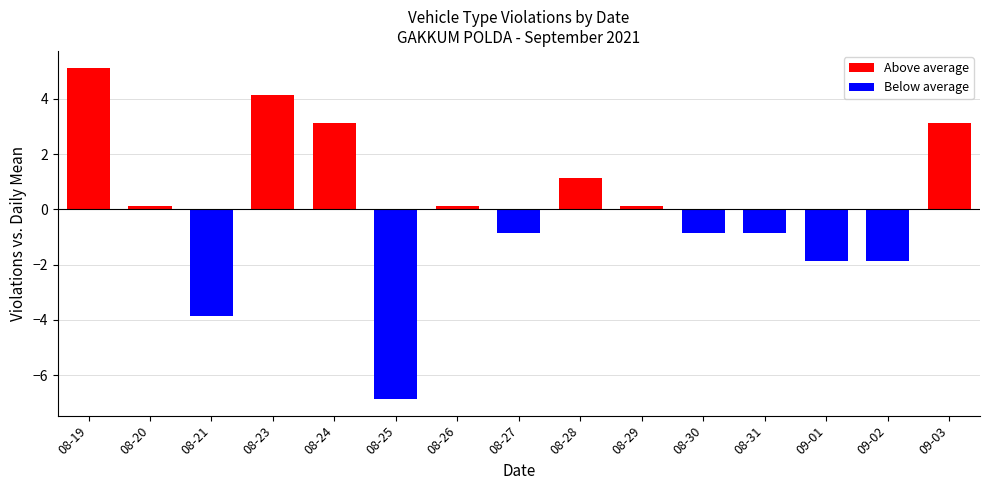

Where does the data first go above 0?

08-19